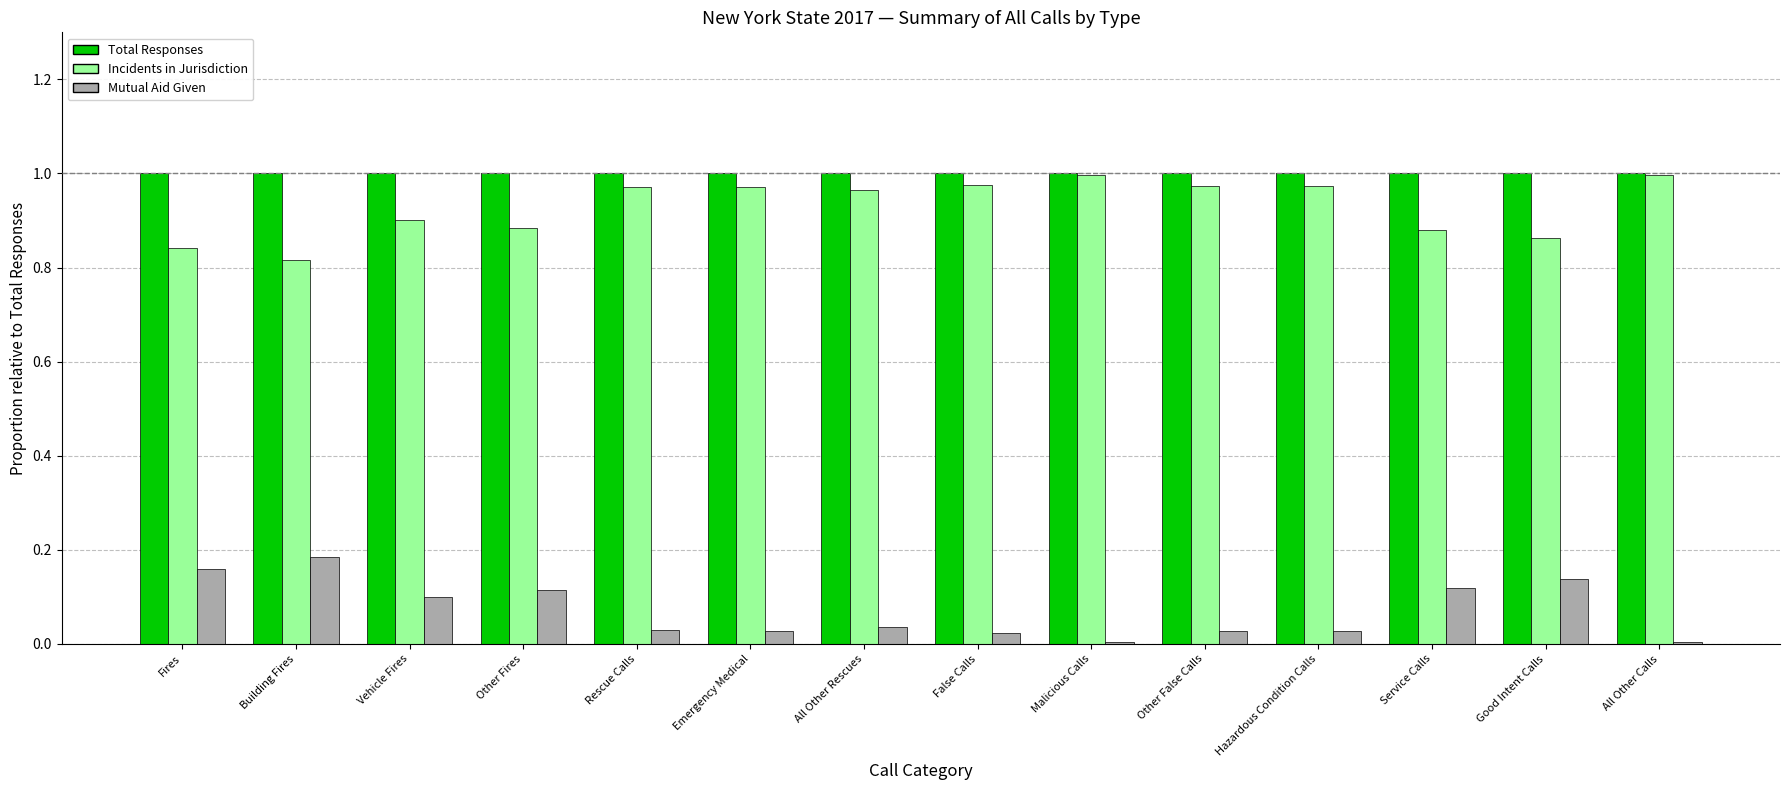

Which series has the largest total across all categories?

Total Responses